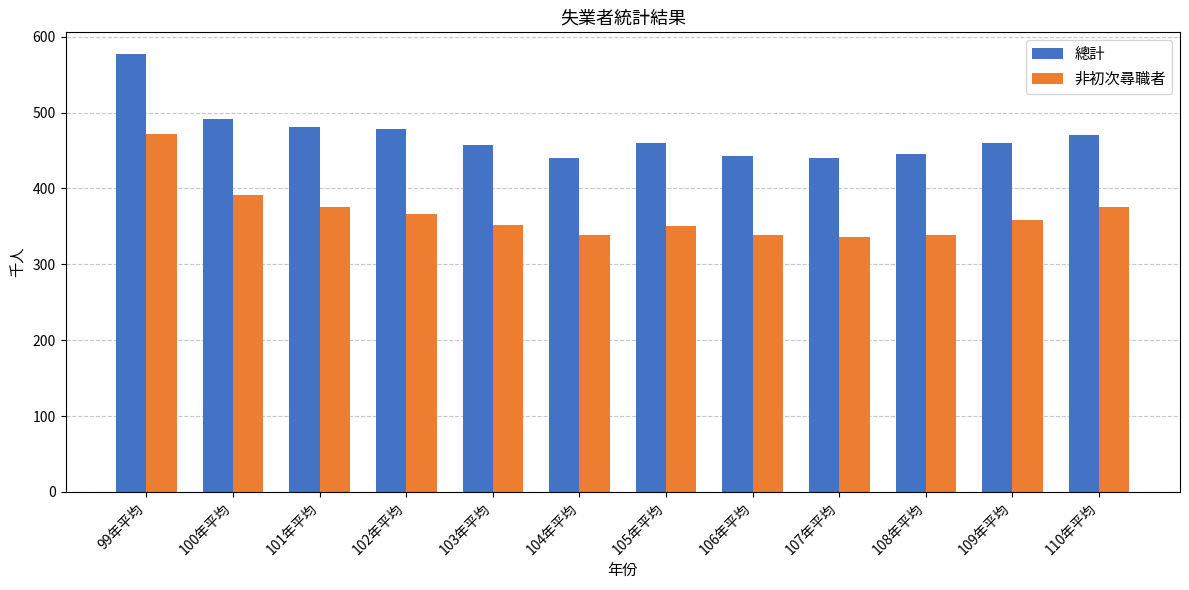

How many bars are there in total?

24